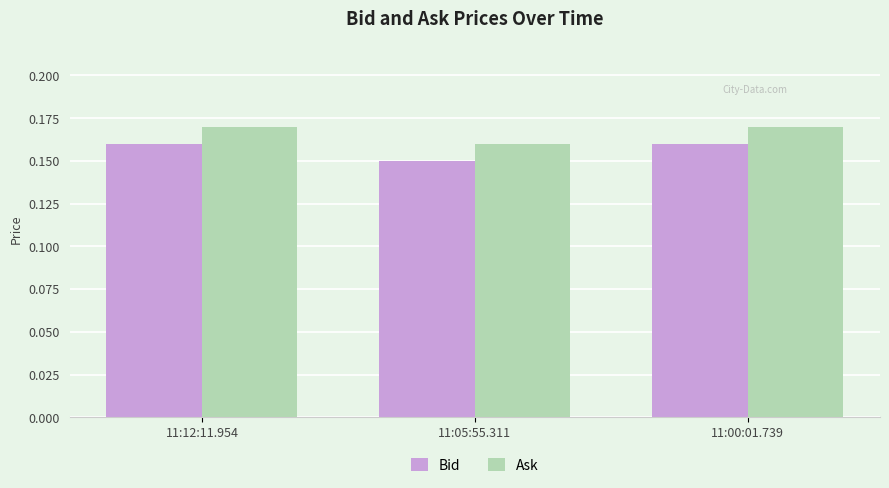

Does the chart contain any negative values?

No